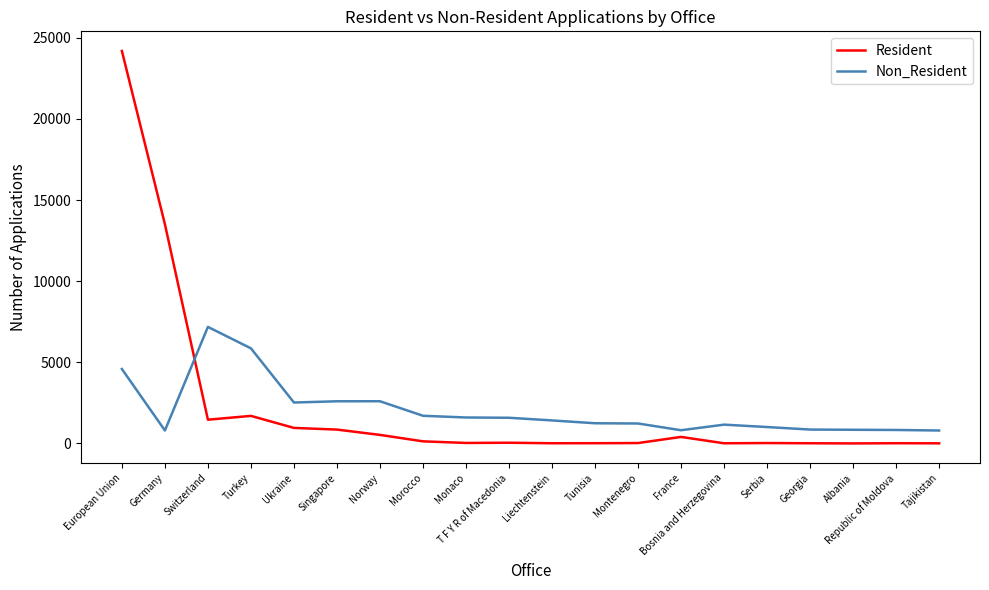

What is the approximate value of Non_Resident at Albania, to the nearest 50?

850